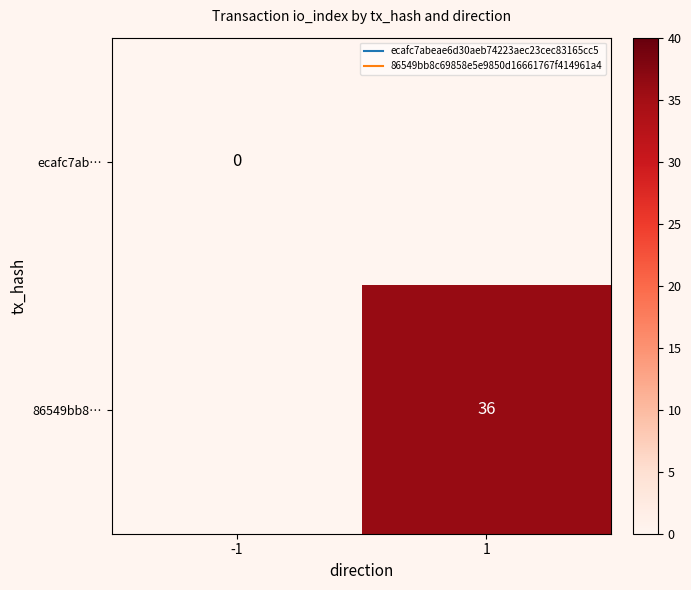

The ecafc7ab… series shows 0.0 at -1. True or false?

True